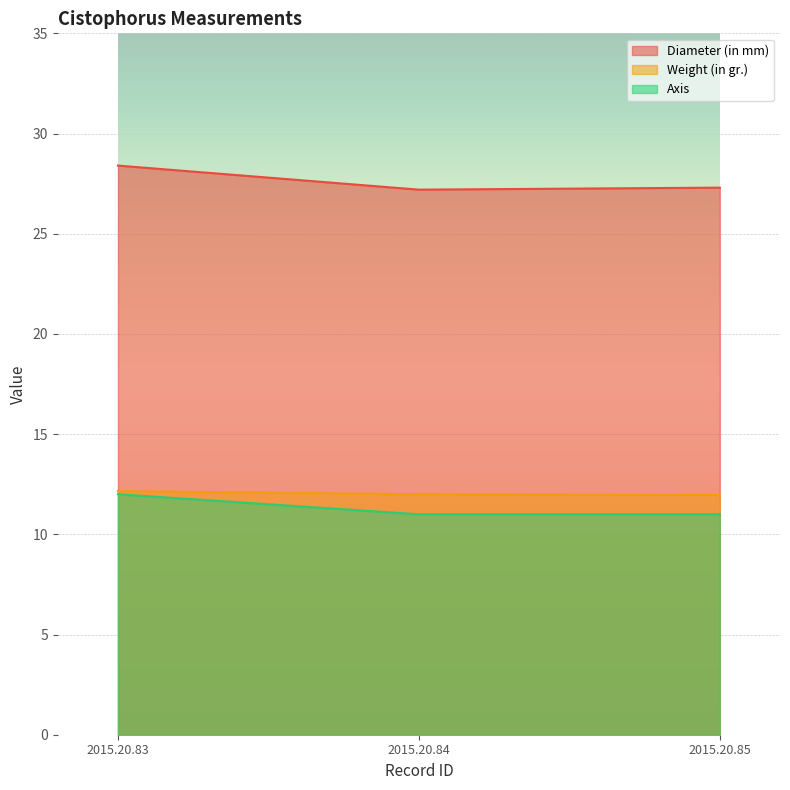

The Diameter (in mm) series shows 28.4 at 2015.20.83. True or false?

True